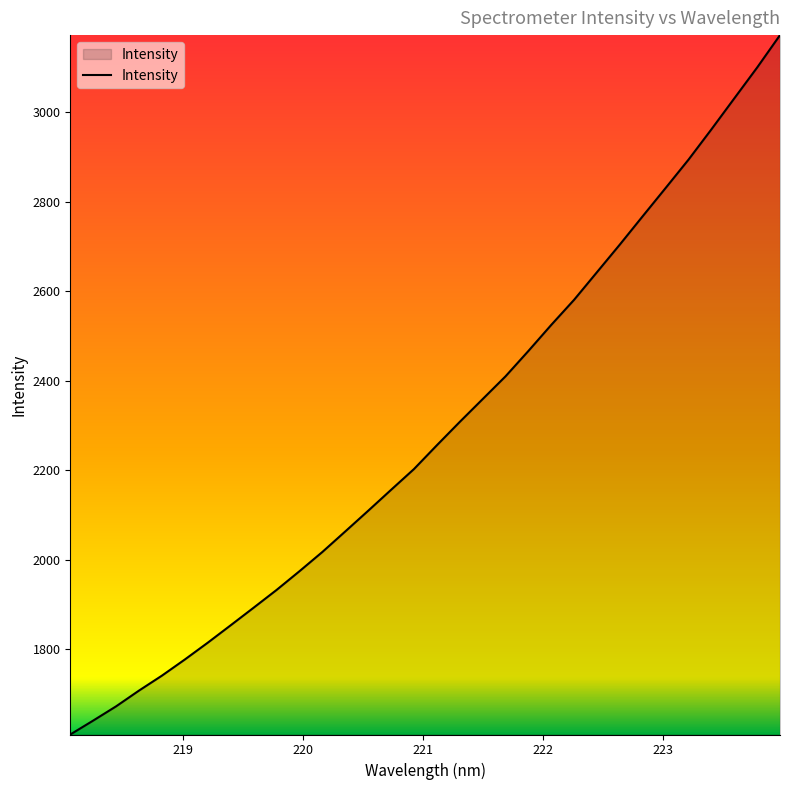

Does the chart have visible grid lines?

No